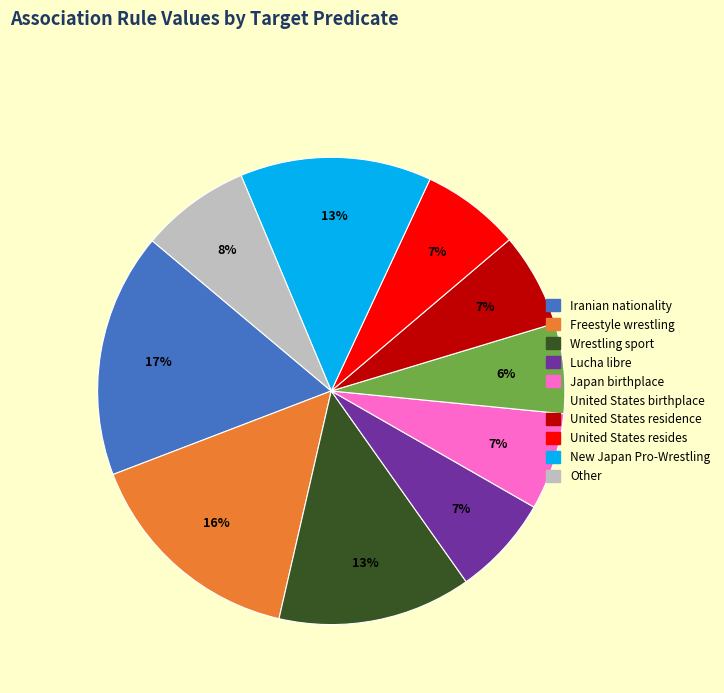

Which has a higher value, Other or United States residence?

Other